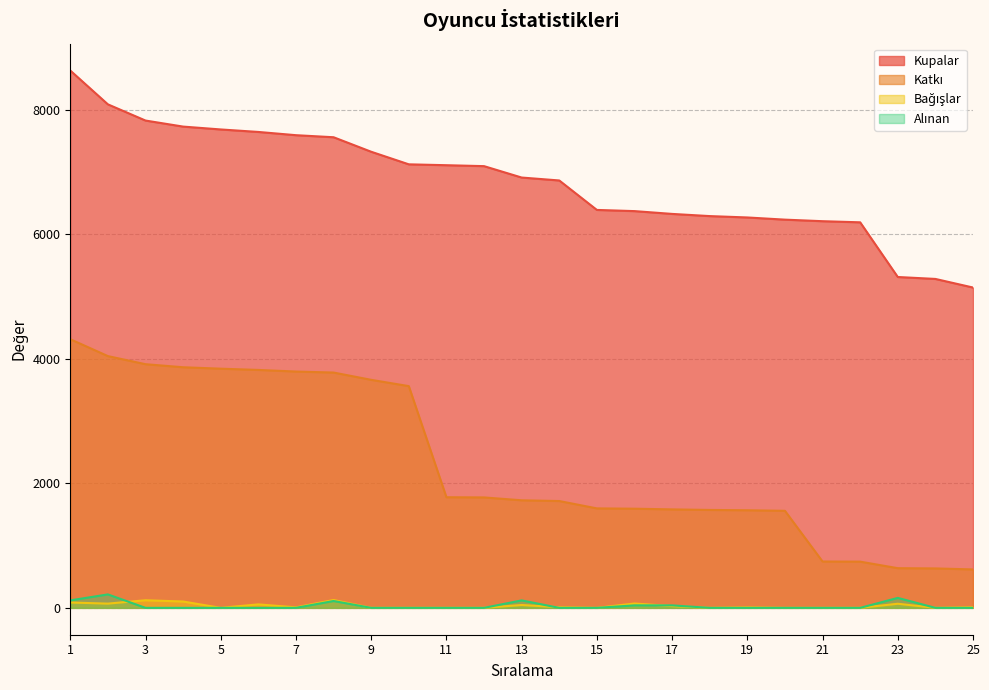

At how many categories does at least one series exceed 614?

25